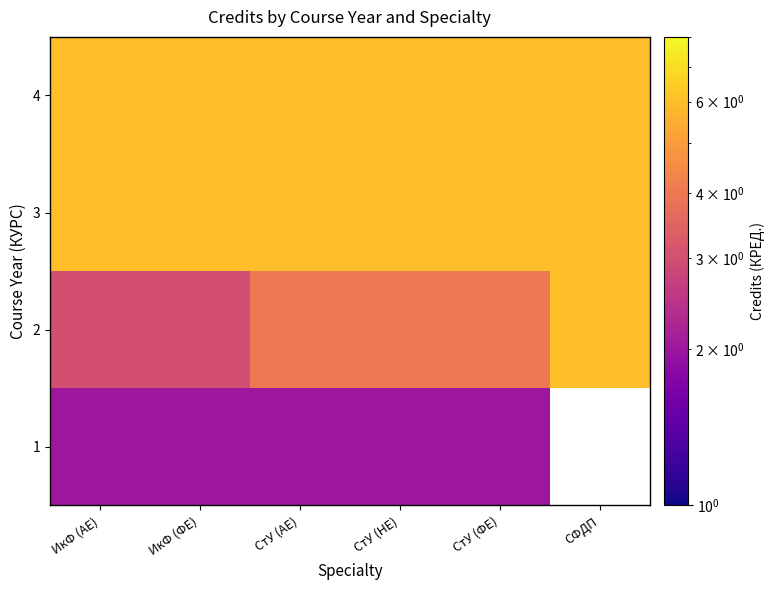

The value of 2 at СтУ (ФЕ) is 4.0. True or false?

True